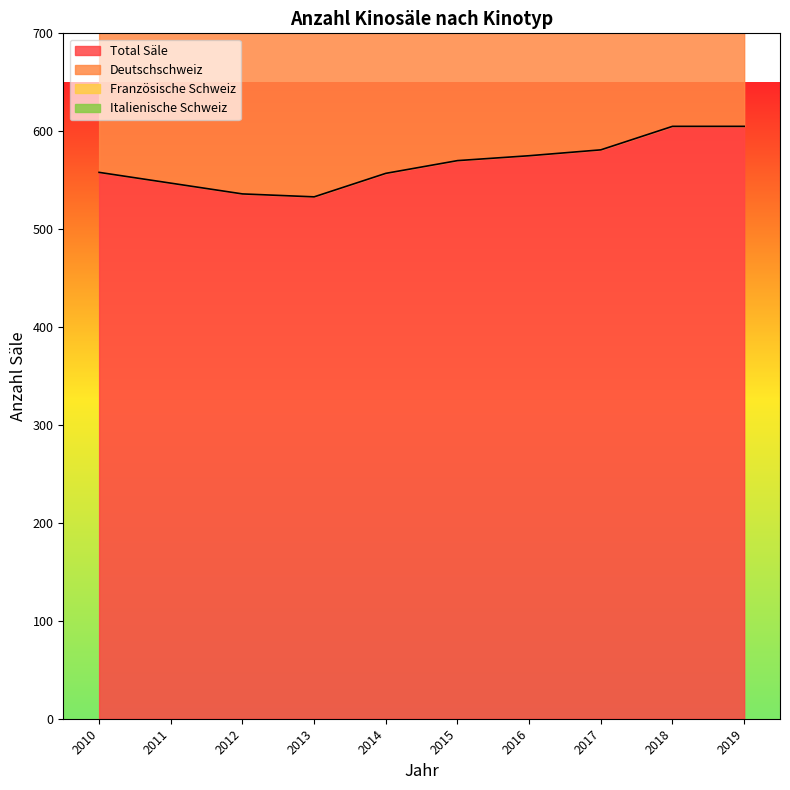

Where does the Total Säle series first go above 570?

2016